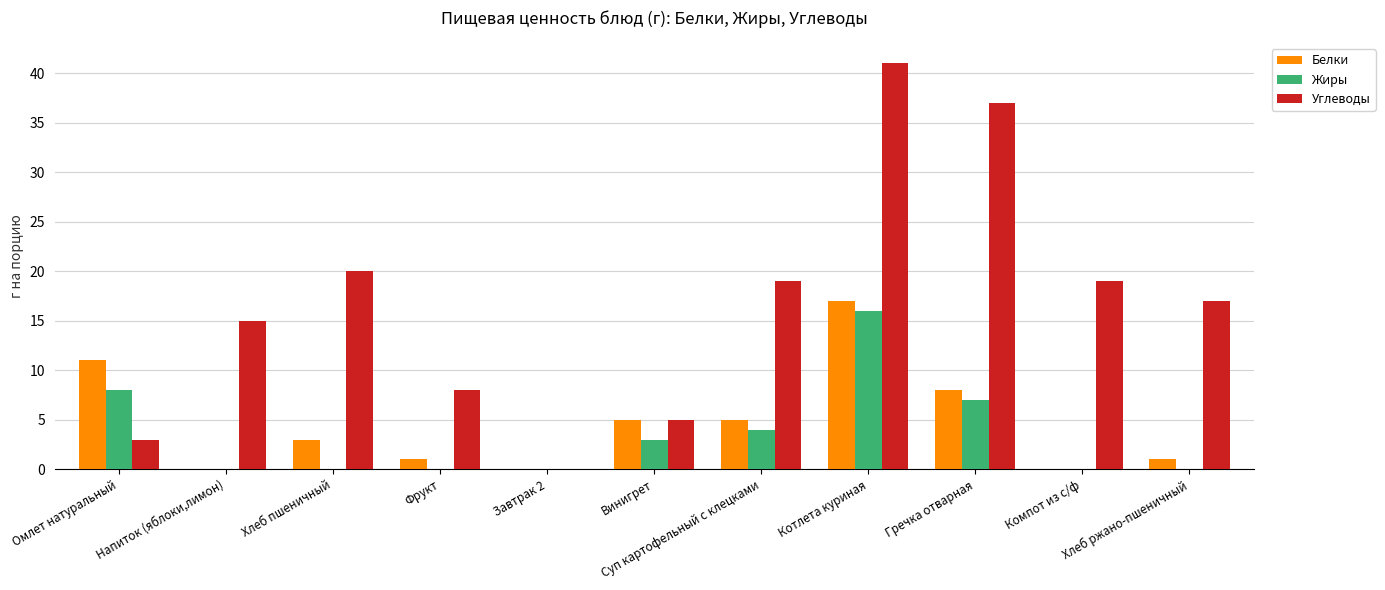

Is it true that Углеводы equals 19 at Компот из с/ф?

True